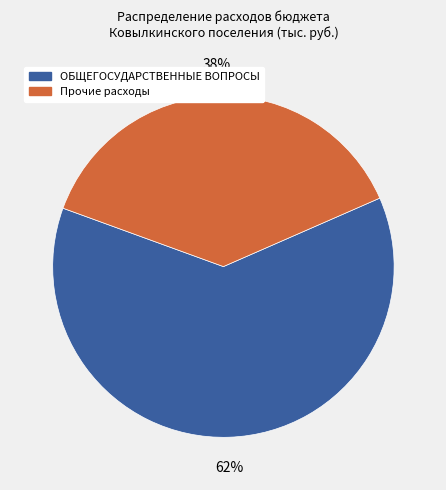

Is there any slice that represents more than half of the pie?

Yes